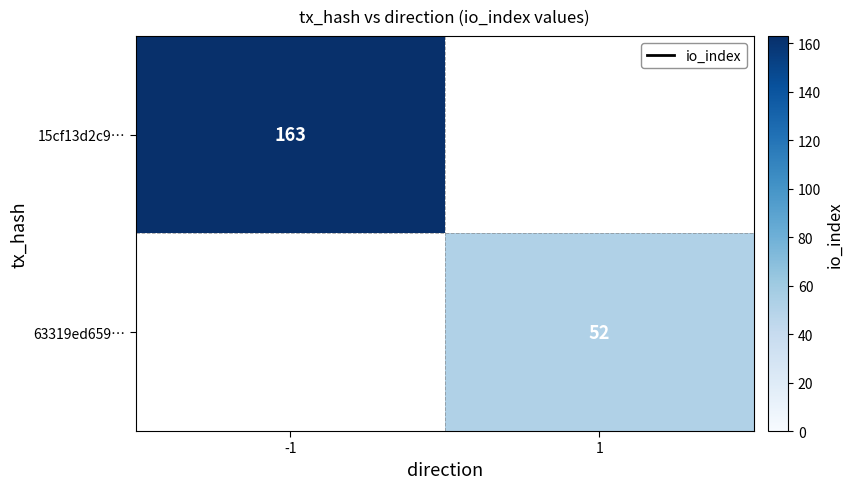

Is it true that 63319ed659… equals 52 at 1?

True